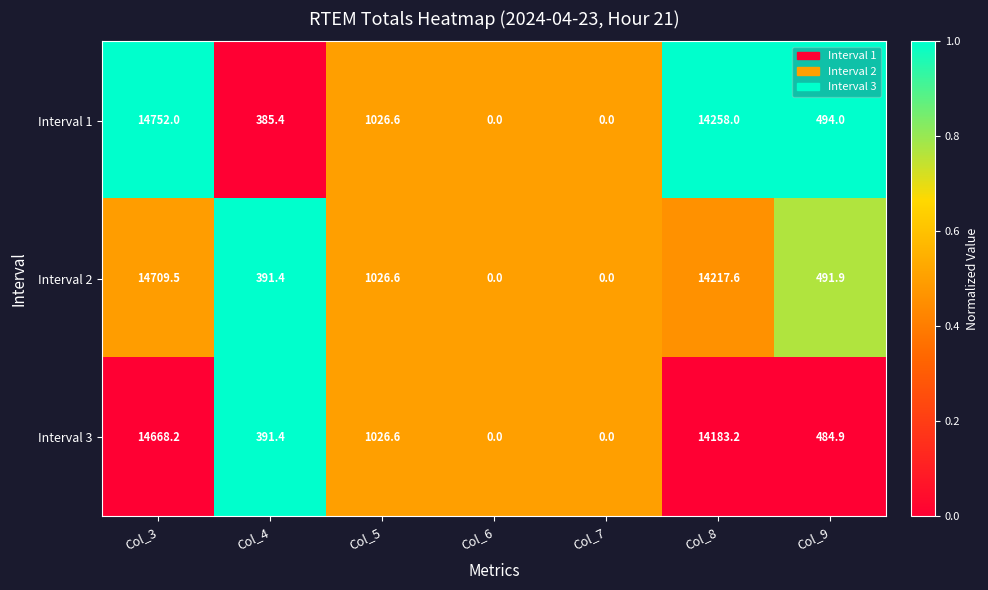

Which series has the largest range (max minus min)?

Interval 1